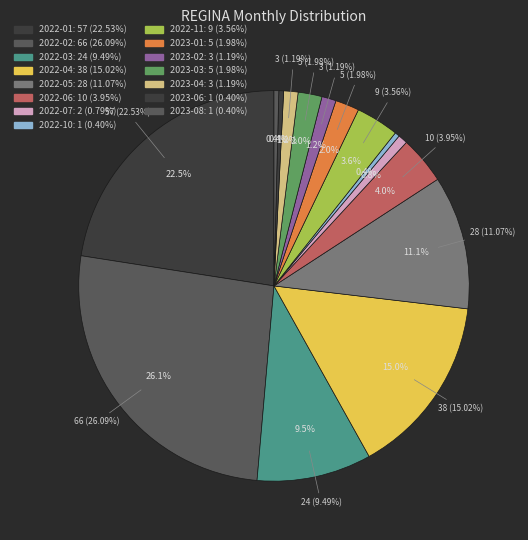

To the nearest percent, what is the difference between the largest and smallest slice percentages?

26%